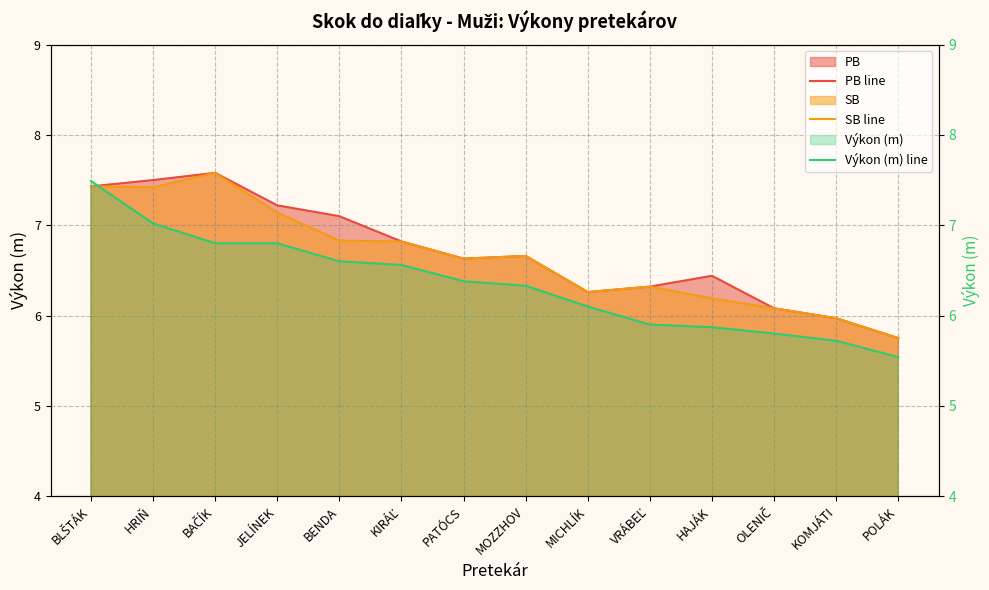

Rank the series at OLENIČ from highest to lowest value.

PB line, SB line, Výkon (m) line